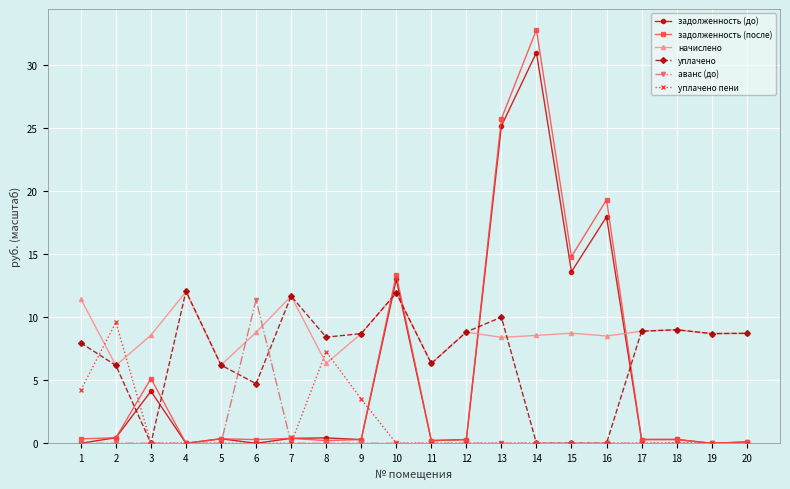

What is the difference between the maximum and minimum values in the аванс (до) series?

11.4